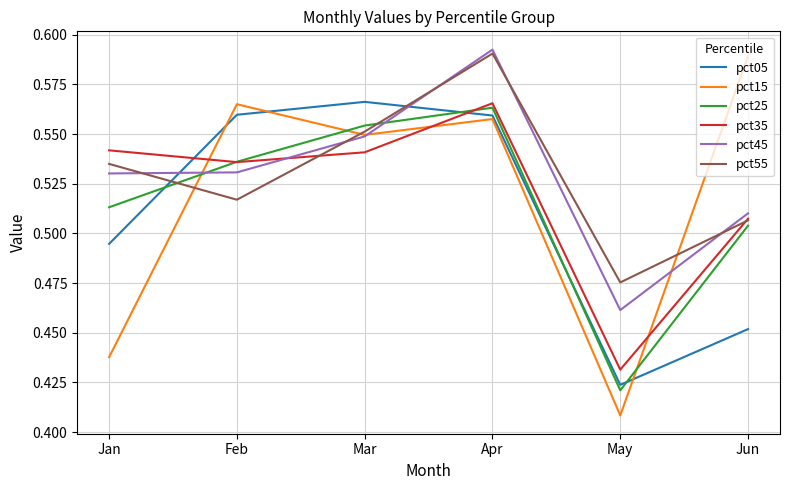

Does the chart display data point markers on the line(s)?

No